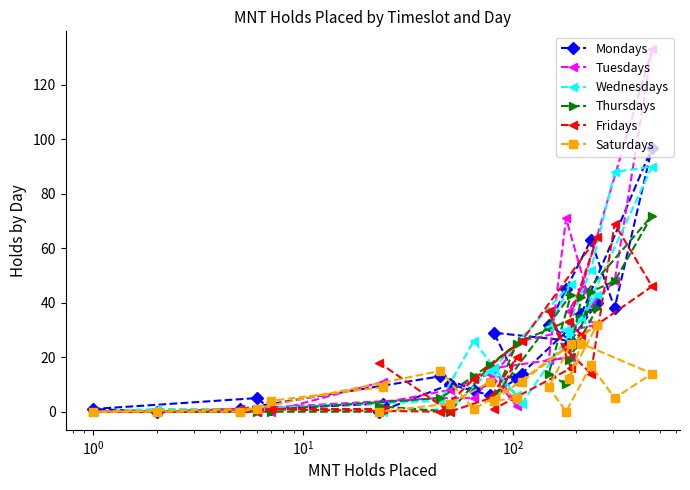

What is the maximum value for Saturdays?

32